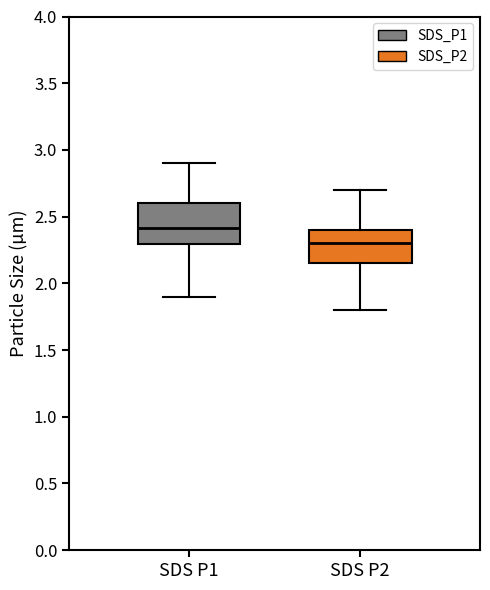

Where does the median line of the box for SDS P2 sit on the y-axis? The values are not printed on the chart, so give them approximately, as read against the axis.

2.30